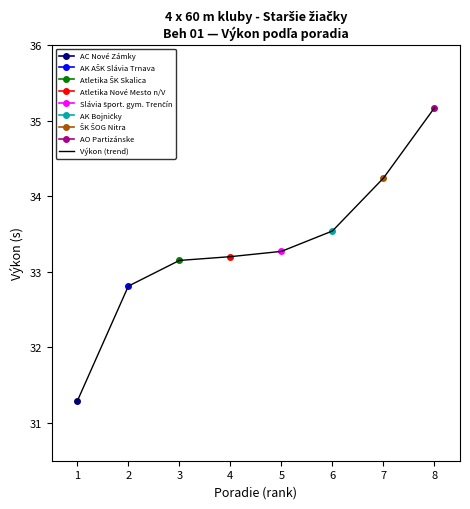

Is it true that the value at 4 is 33.2?

True